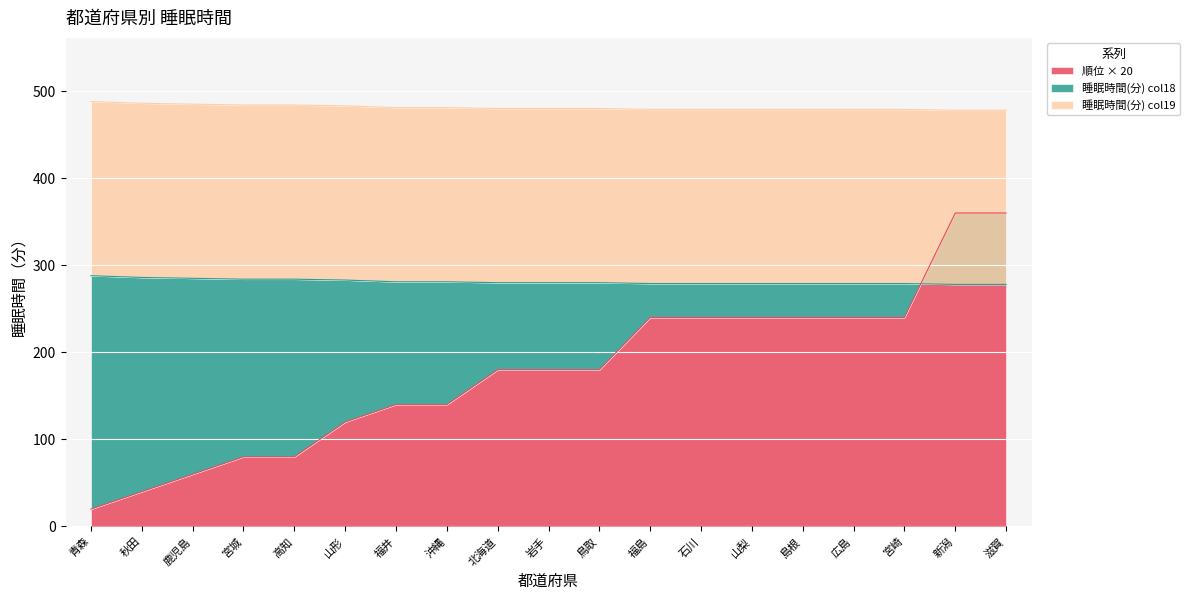

Which label corresponds to the largest value in the chart?

青森